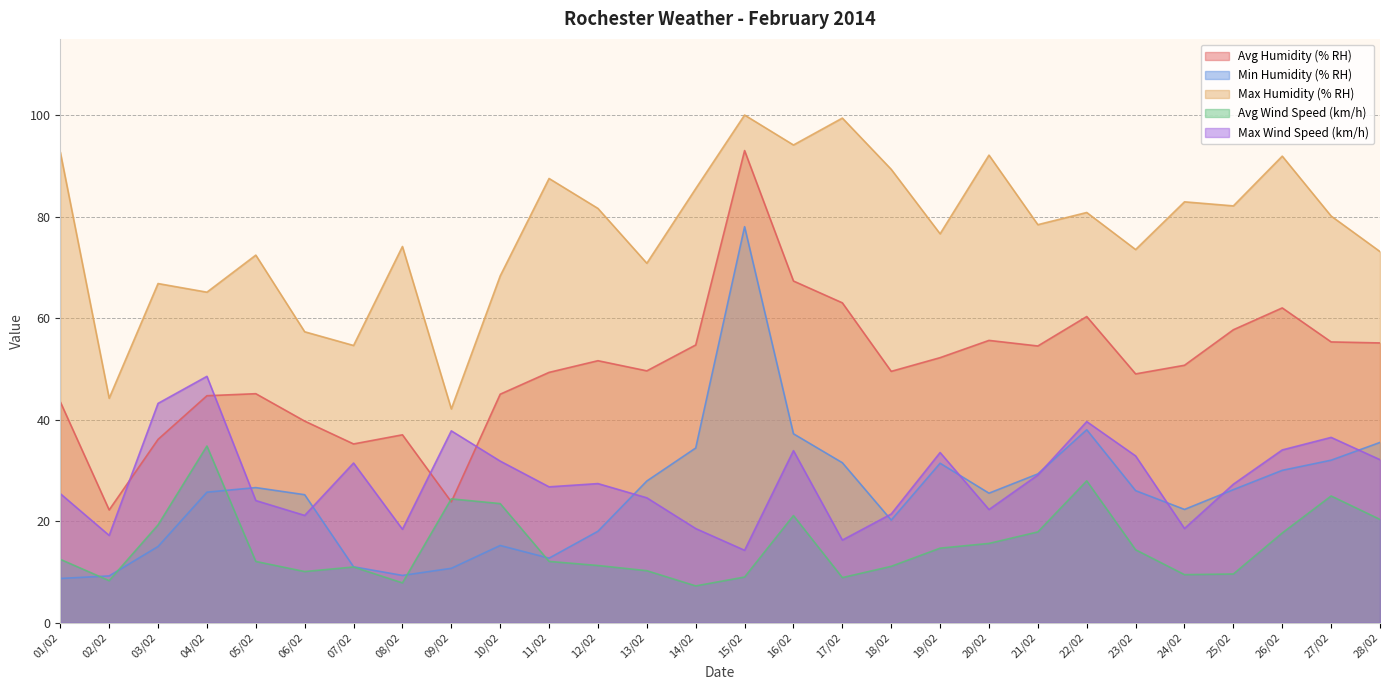

What is the sum of all Max Humidity (% RH) values?

2157.3